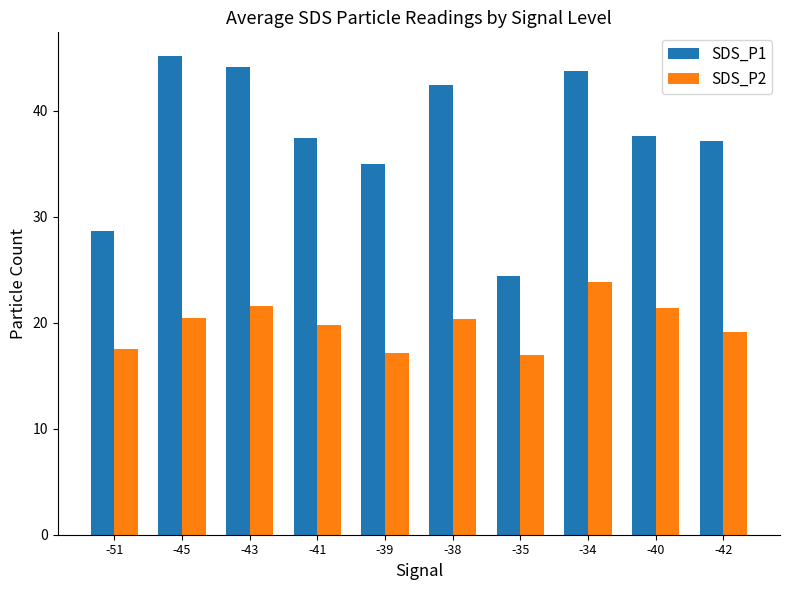

How many distinct data groups are displayed?

2